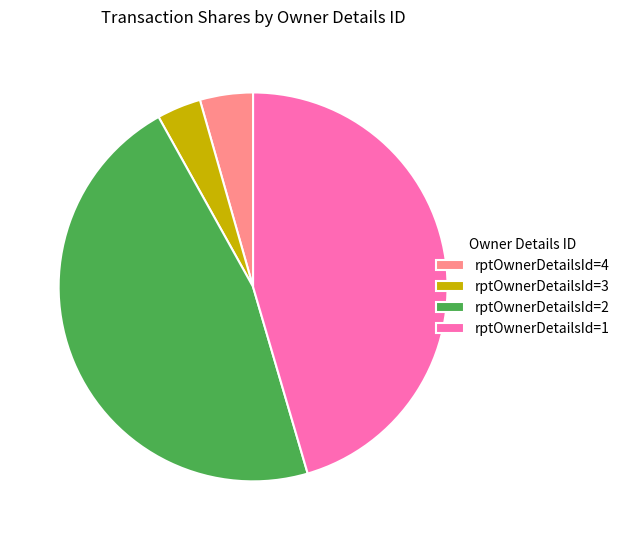

The rptOwnerDetailsId=1 slice represents 45% of the pie. True or false?

True